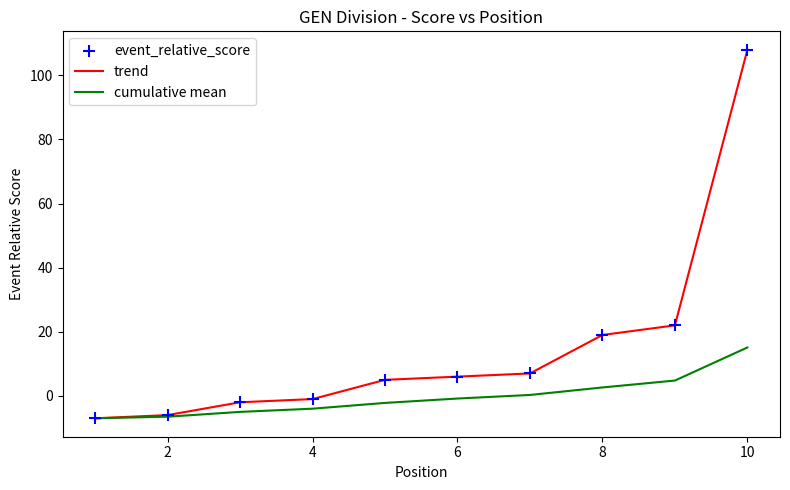

Rank the series by their maximum value, from highest to lowest.

trend, cumulative mean